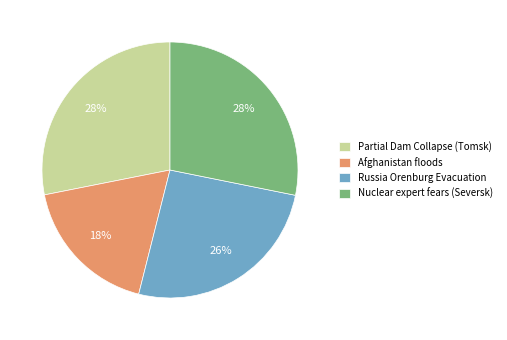

Is it true that Russia Orenburg Evacuation is 13% of the pie?

False